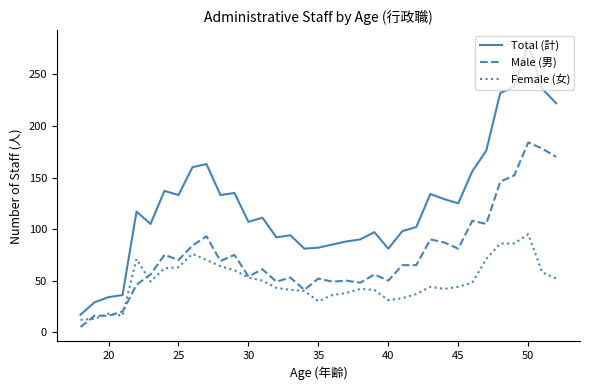

Which series has the largest total across all categories?

Total (計)